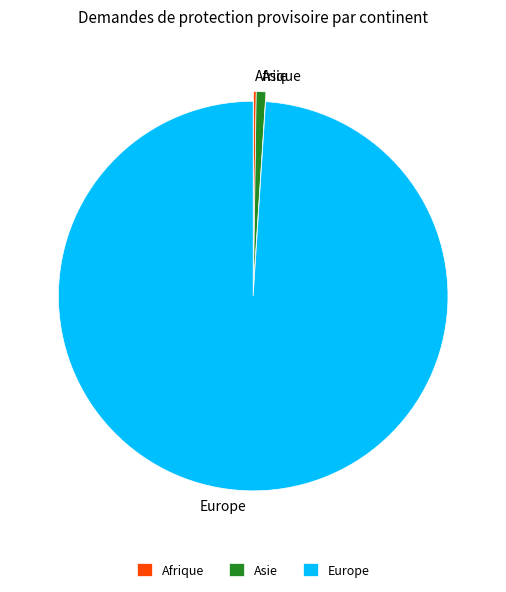

True or false: Europe accounts for 86% of the total.

False